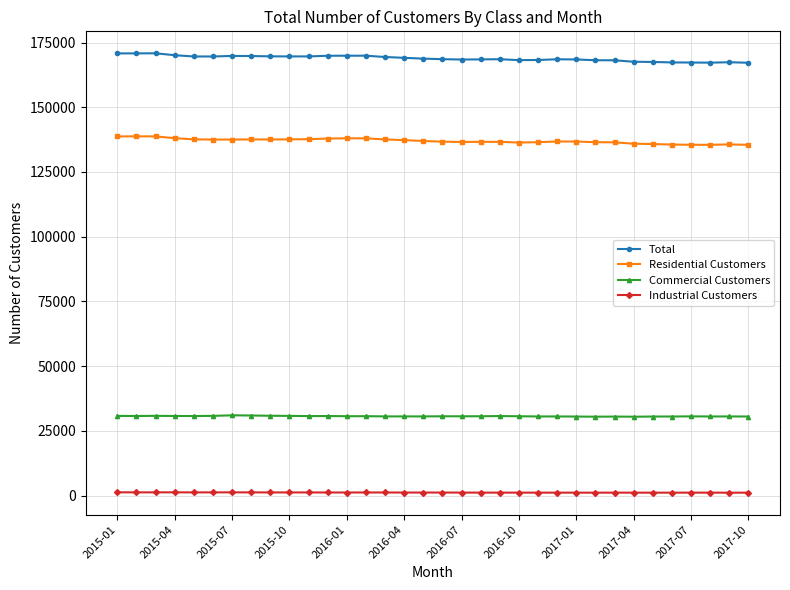

How many categories are shown in the chart?

34